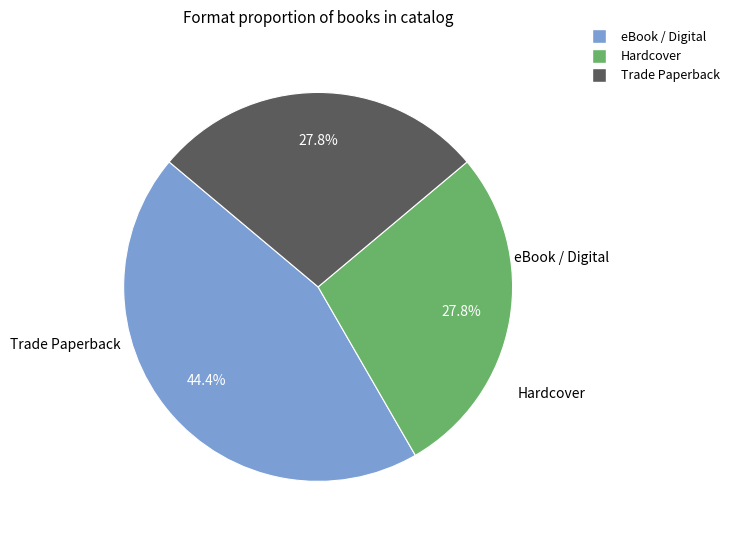

Is there any slice that represents more than half of the pie?

No